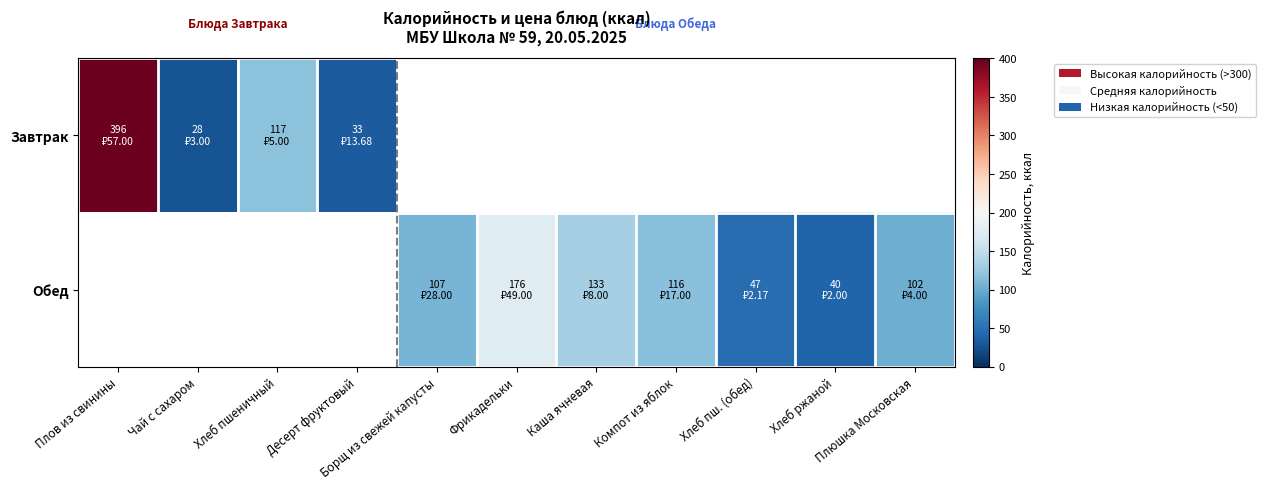

Rank the series by their maximum value, from highest to lowest.

Завтрак, Обед